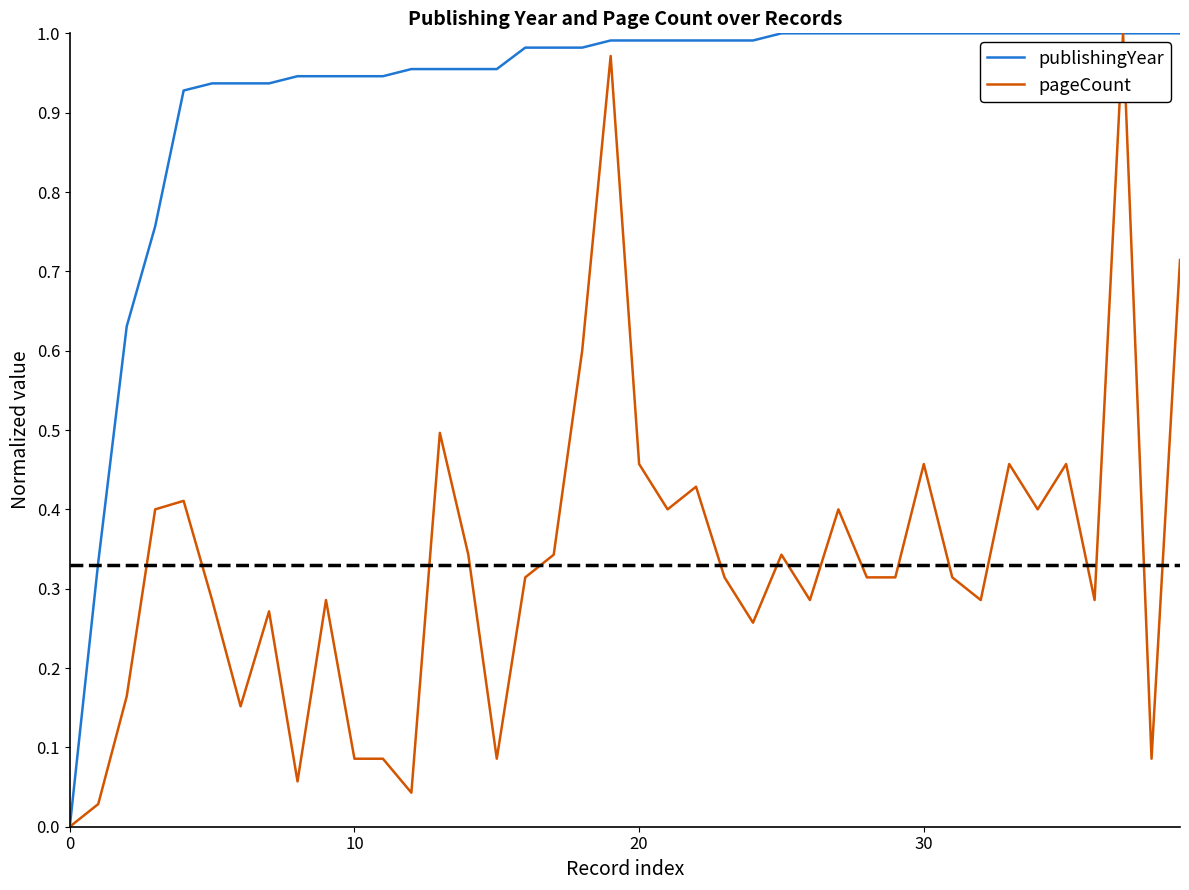

What are all the series names shown in the legend?

publishingYear, pageCount